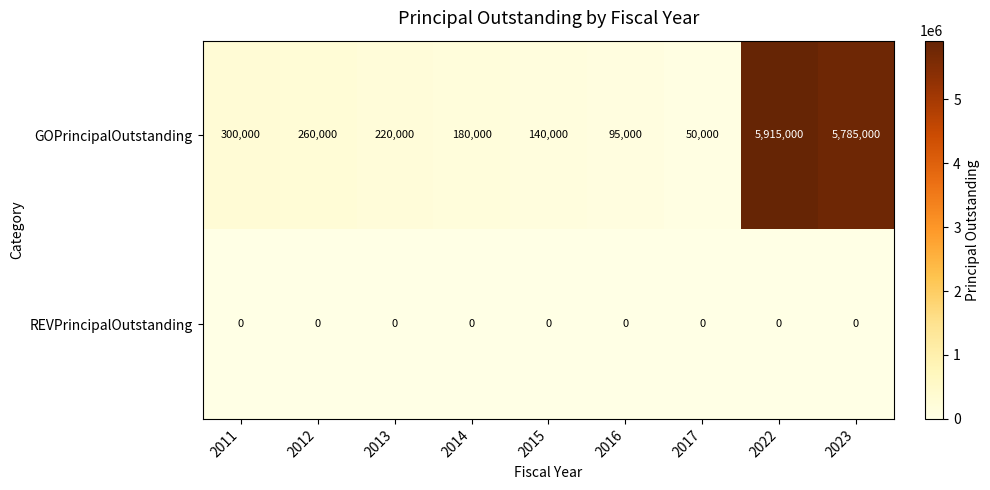

Where does the GOPrincipalOutstanding series first go above 220000?

2011